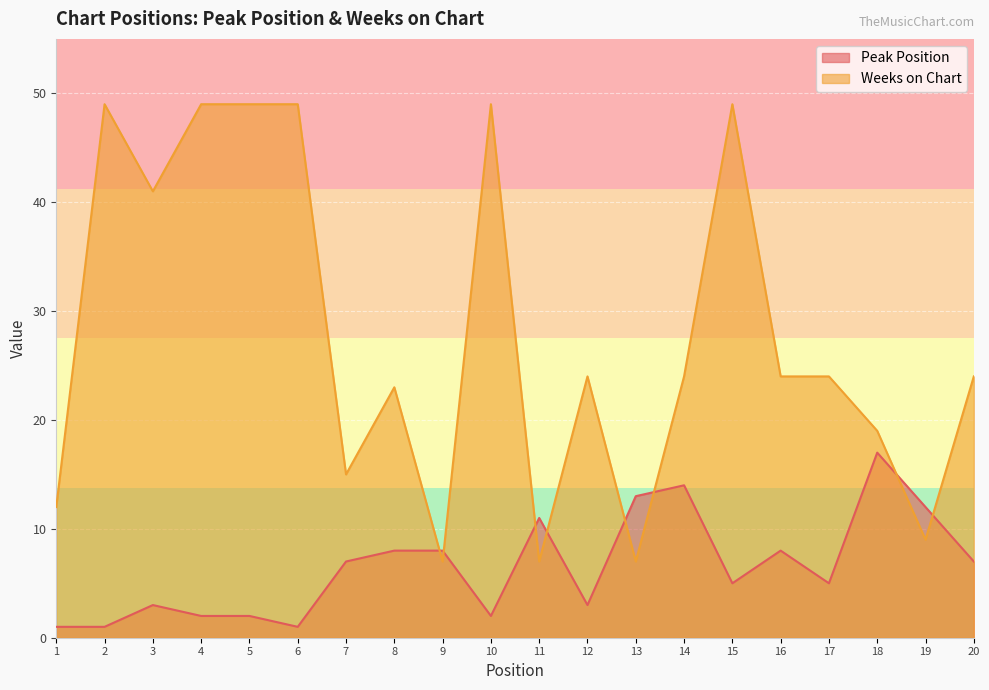

What is the value of the Weeks on Chart point at the 3rd from the left?

41